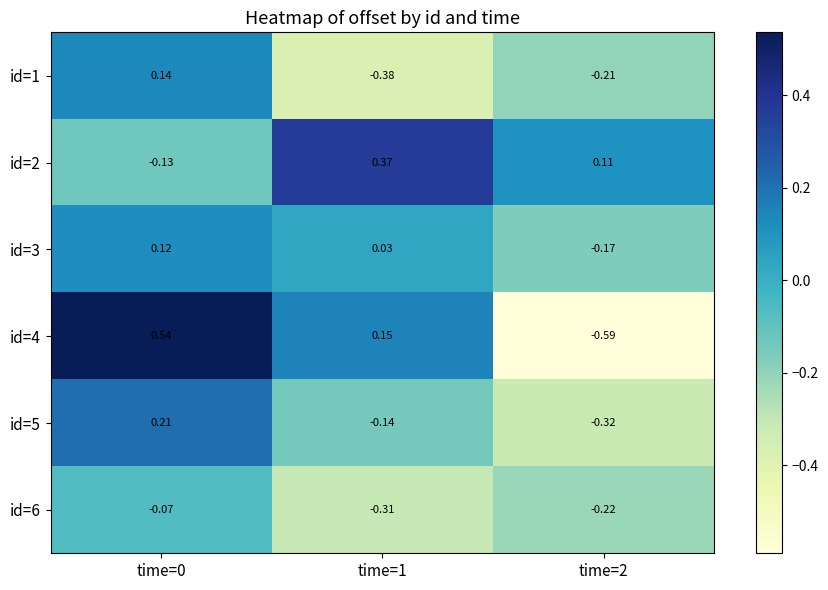

Is the value of id=6 at time=1 greater than the value of id=1 at time=1?

Yes